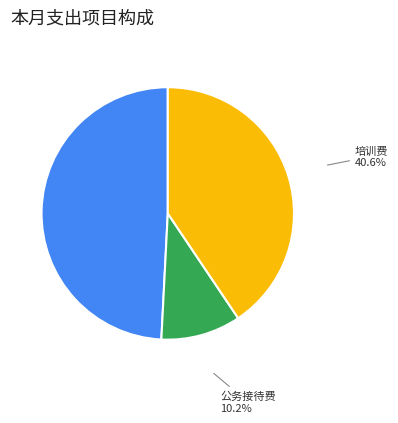

Which has a higher value, 公务用车购置及运行维护费 or 公务接待费?

公务用车购置及运行维护费